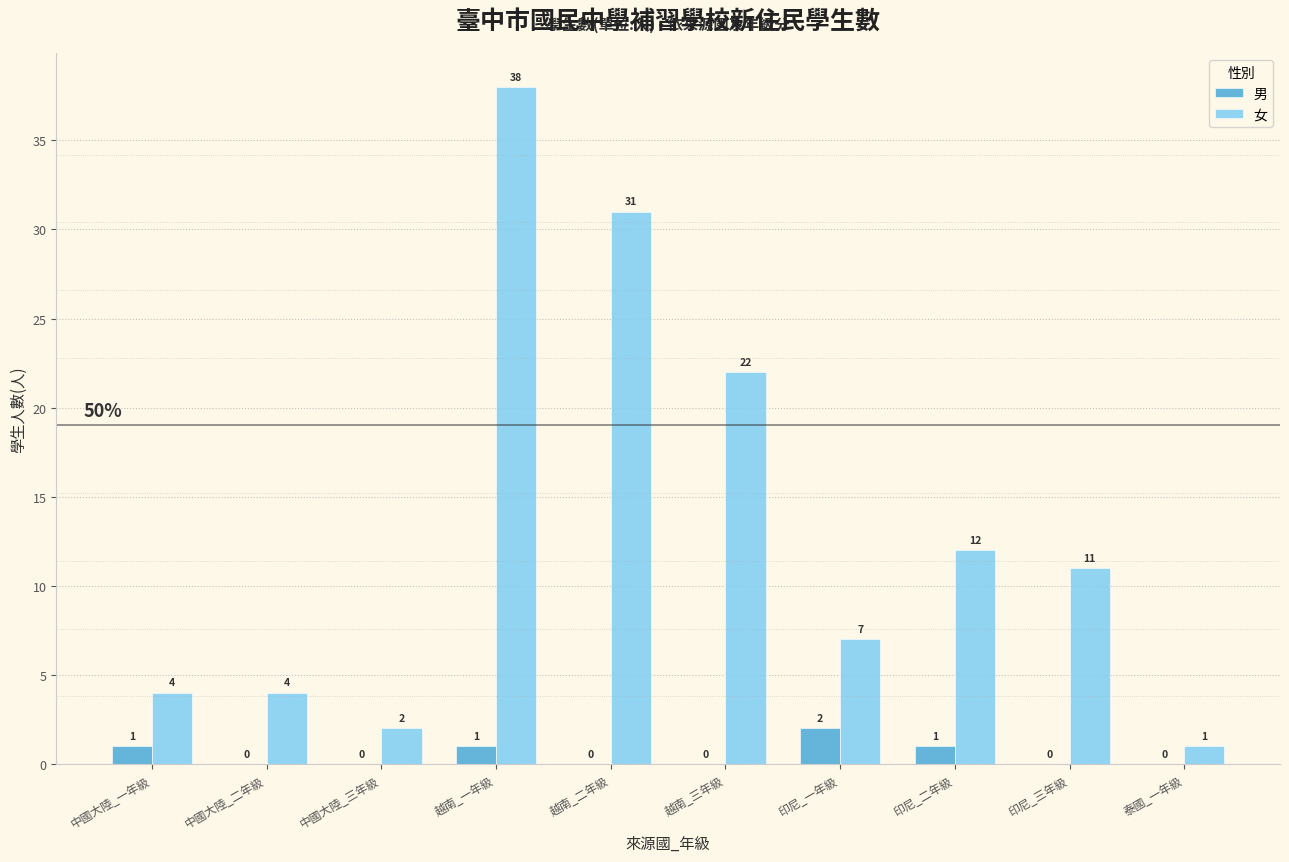

The value of 女 at 中國大陸_一年級 is 4. True or false?

True